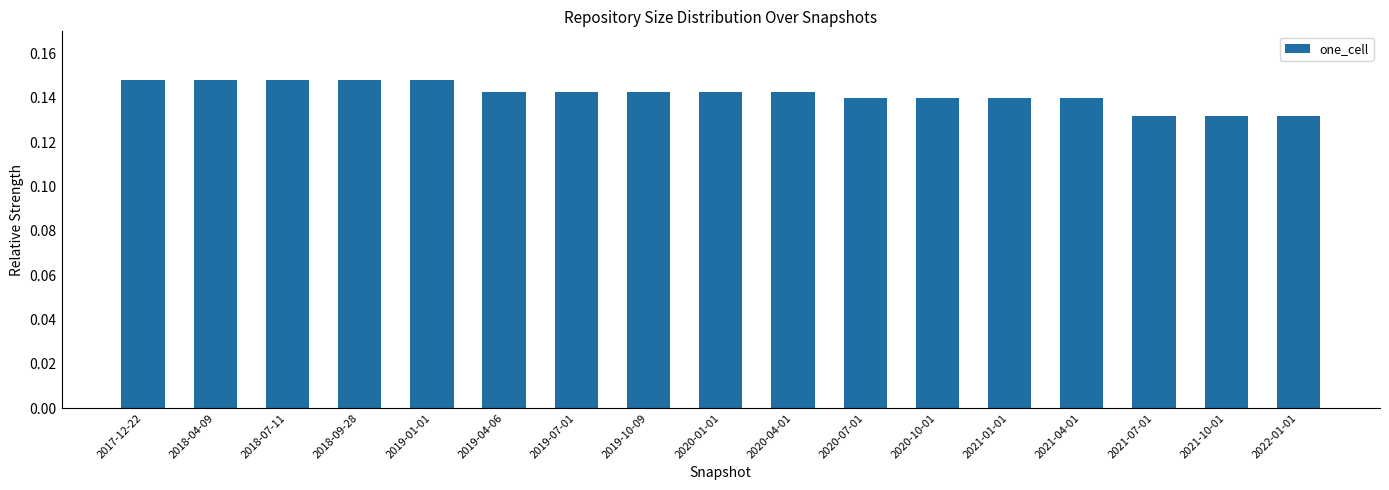

True or false: the data shows 0.2 at 2020-04-01.

False